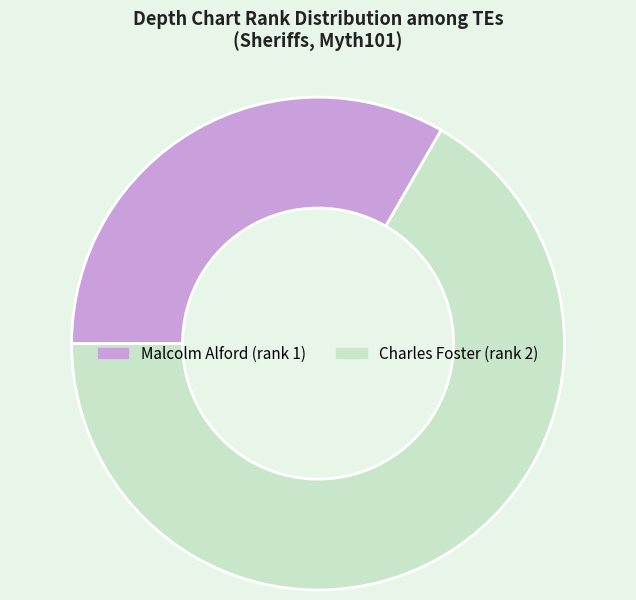

What is the ratio of the value at Malcolm Alford to the value at Charles Foster?

0.5